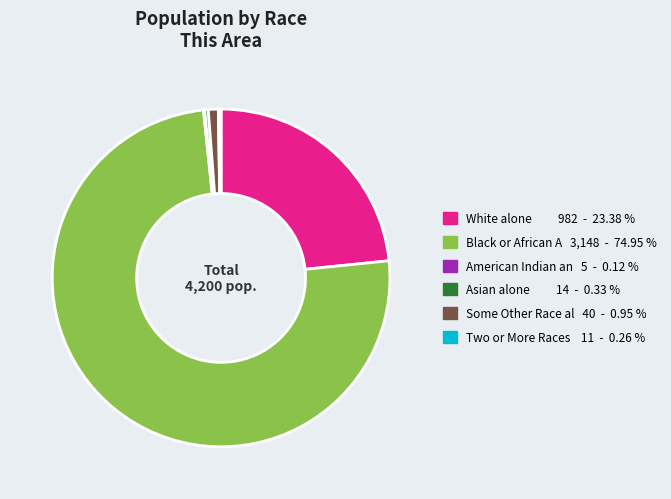

Does any single category account for the majority?

Yes